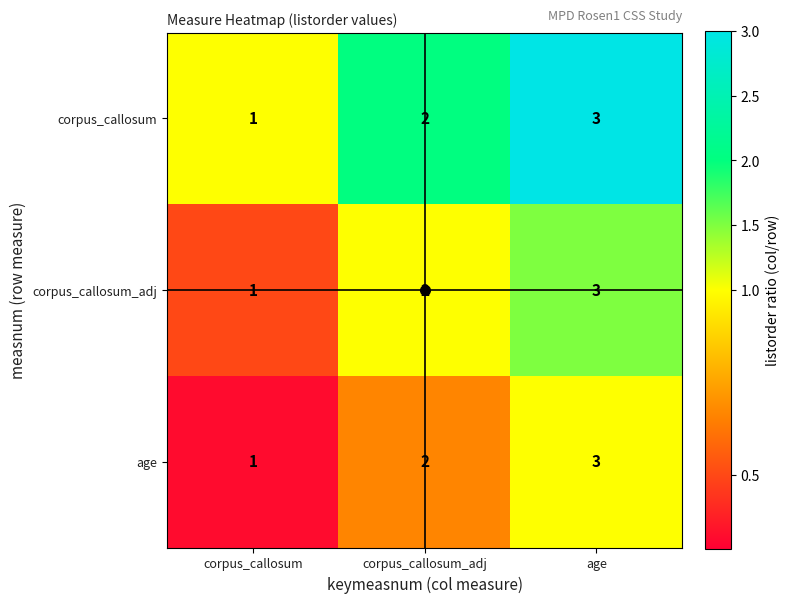

Count the corpus_callosum values in the range 1 to 3.

3